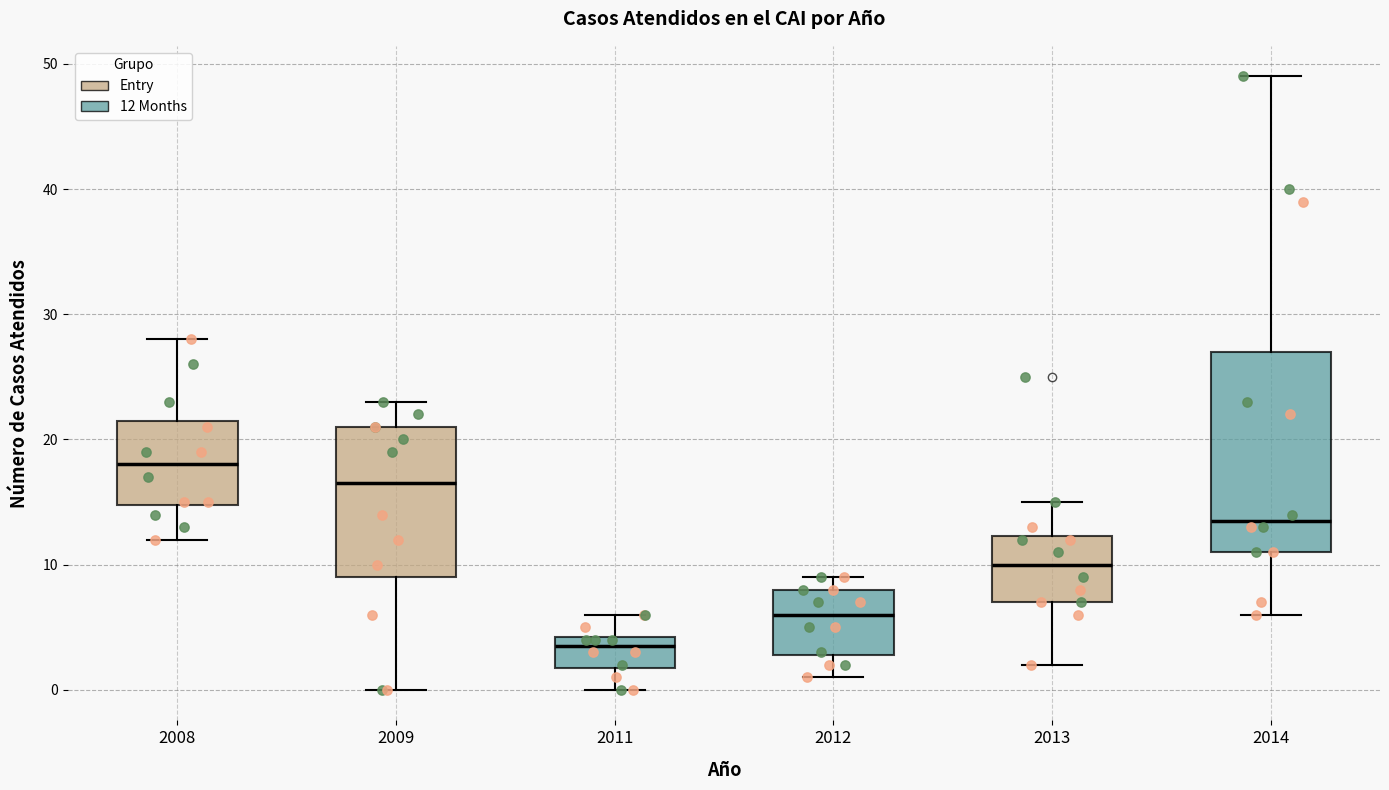

Reading left to right, read every box against the y-axis: the position of its median line, the range the box covers, and the ends of its whiskers. The values are not printed on the chart, so give them approximately, as read against the axis.

2008: median 18, box 15 to 22, whiskers 12 to 28
2009: median 17, box 9 to 21, whiskers 0 to 23
2011: median 4 (just below the box's upper edge), box 2 to 4, whiskers 0 to 6
2012: median 6, box 3 to 8, whiskers 1 to 9
2013: median 10, box 7 to 12, whiskers 2 to 15
2014: median 14, box 11 to 27, whiskers 6 to 49